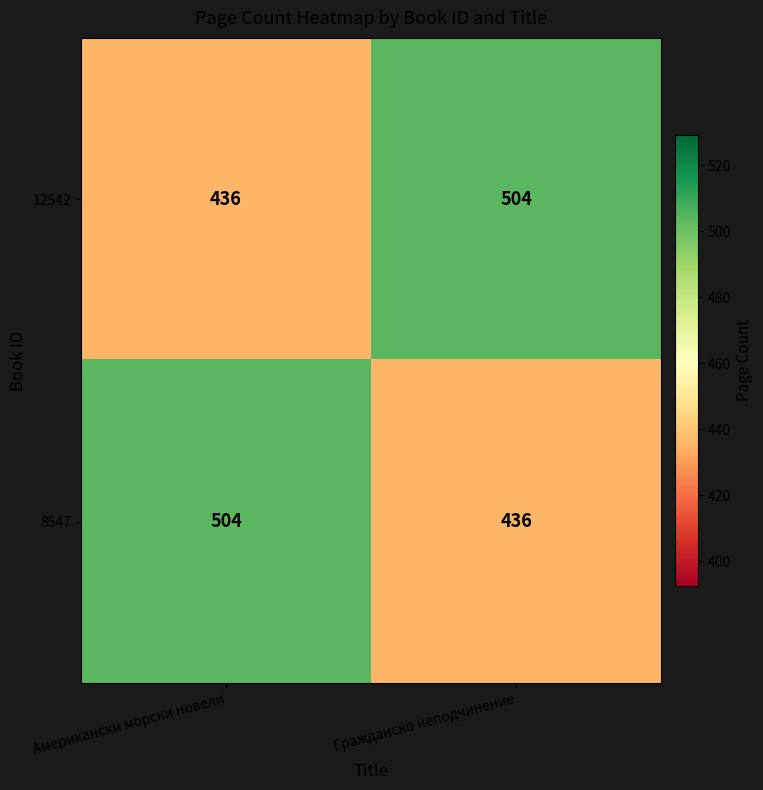

What is the maximum value for 12542?

504